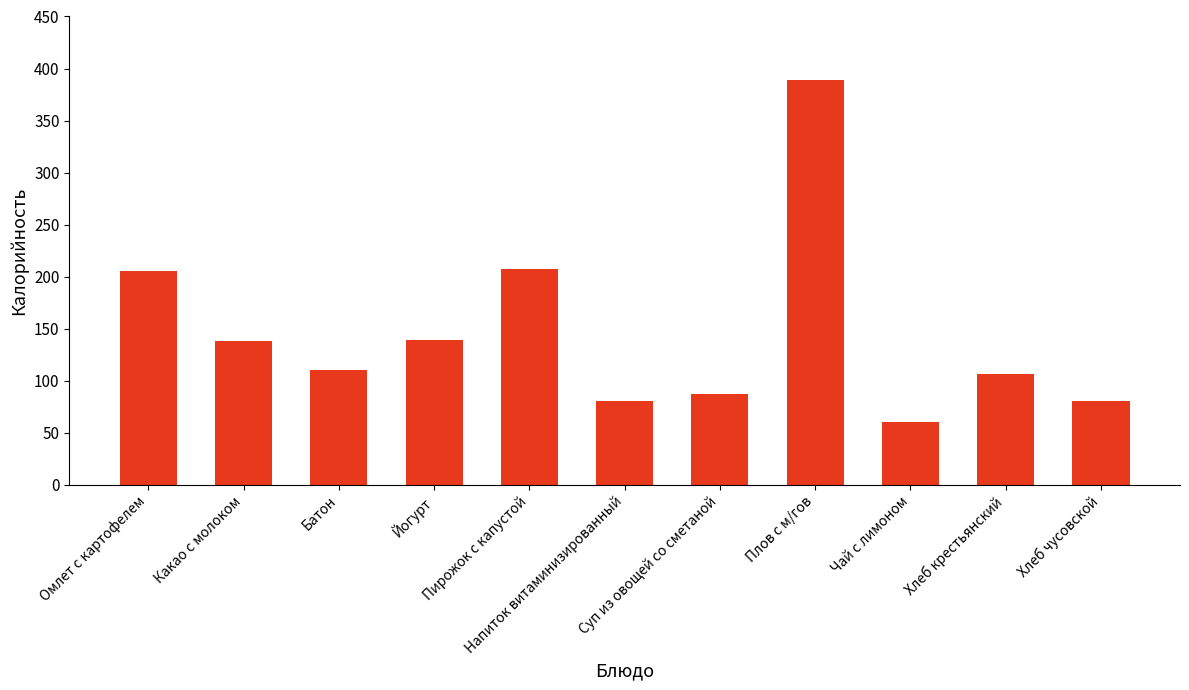

What is the difference between the maximum and minimum values?

329